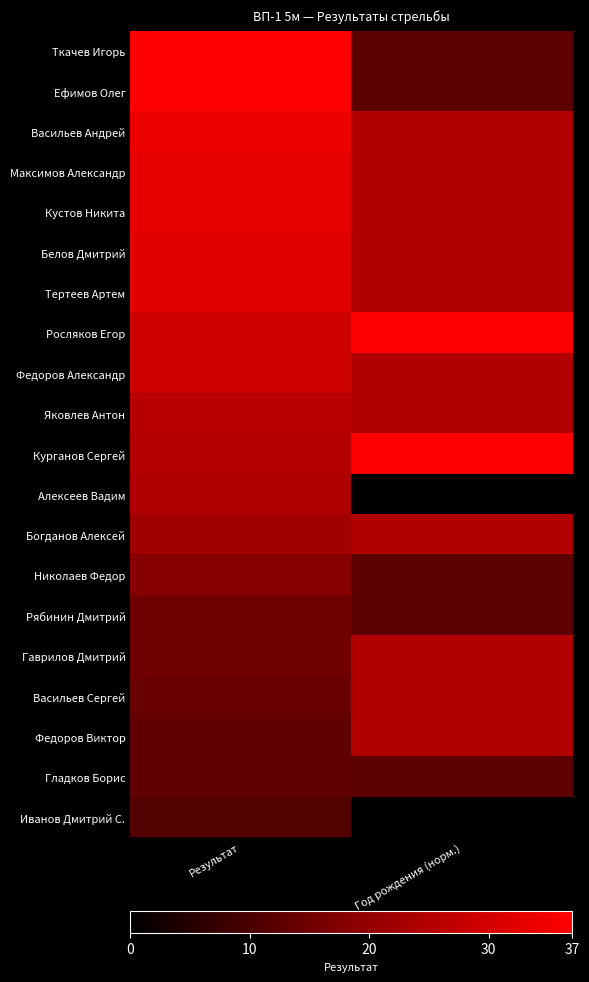

What is the difference between the highest and lowest values at Результат?

26.0